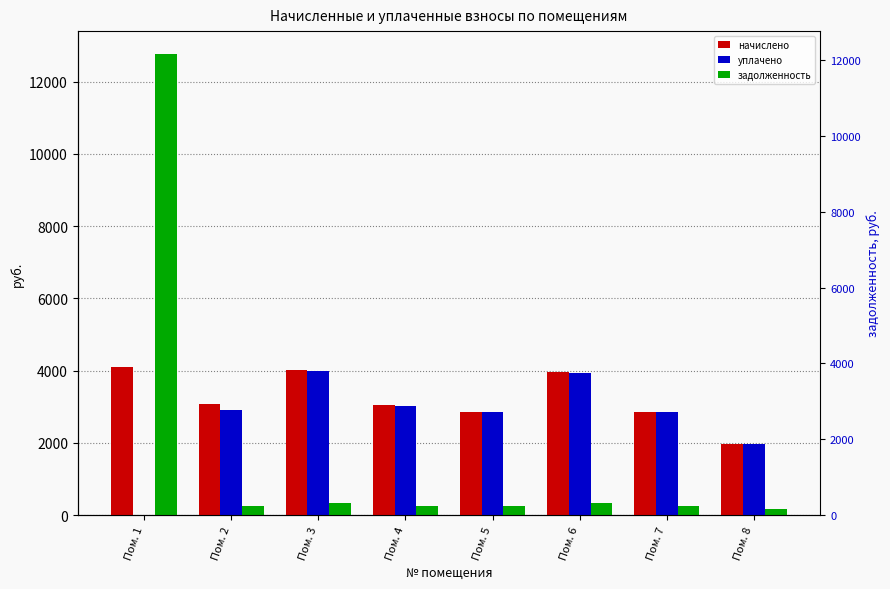

What is the value of the уплачено bar at the 3rd from the left?

3995.9